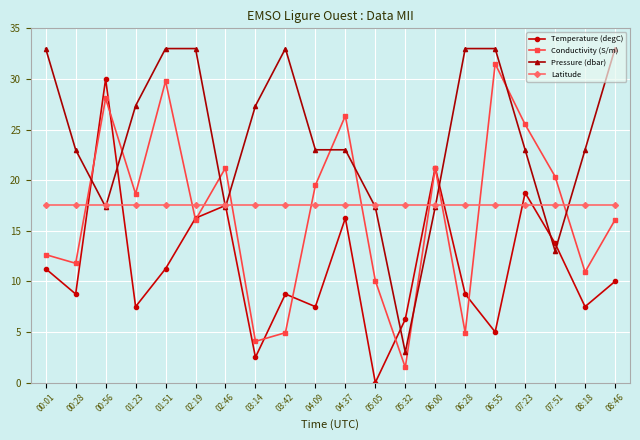

What is the value of the Latitude point at the 11th from the left?

17.5